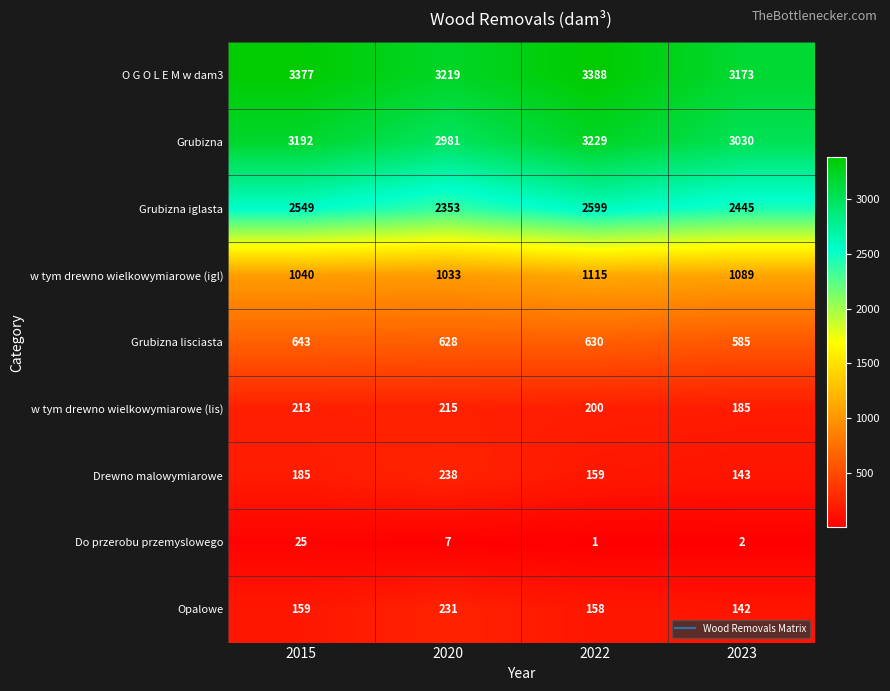

At which category is the sum across all series the highest?

2022